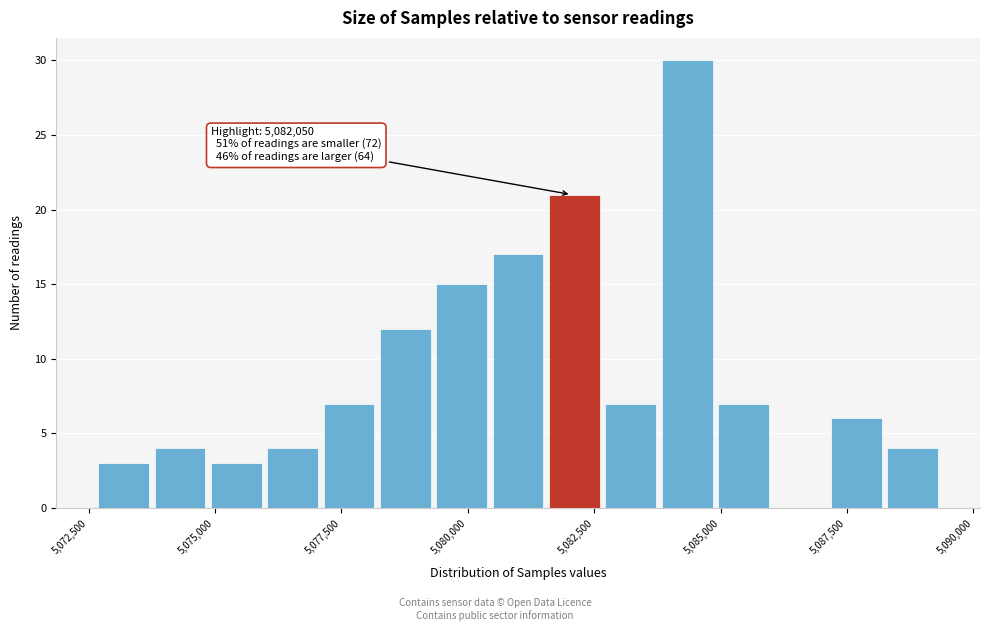

Read against the x-axis, roughly where is the centre of the tallest bar?

5084500